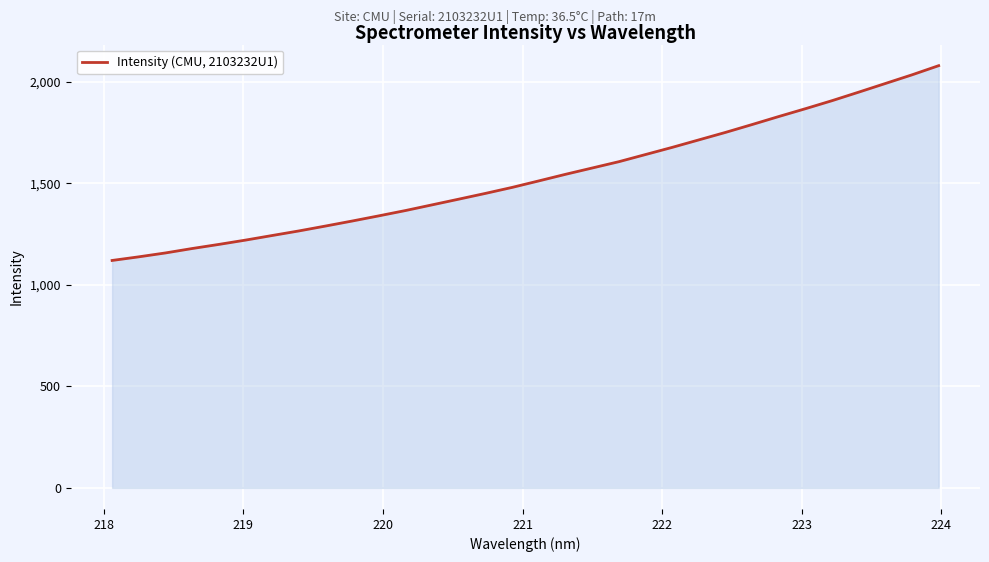

What is the difference between the maximum and minimum values?

959.7